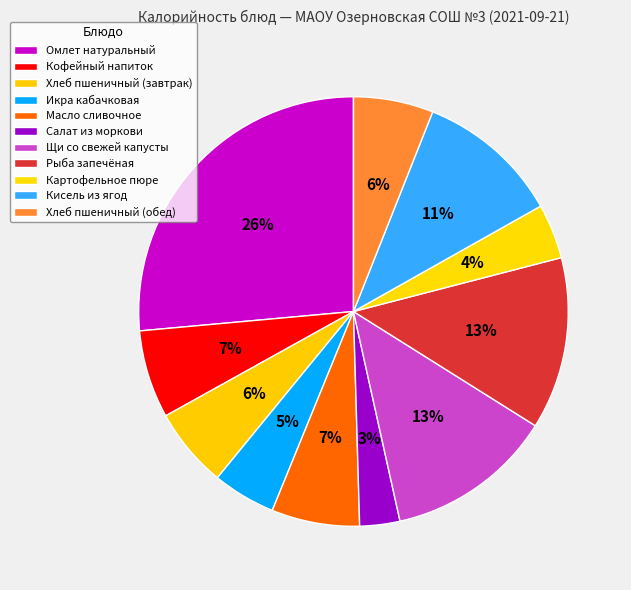

What is the change in value from Омлет натуральный to Картофельное пюре?

-303.0